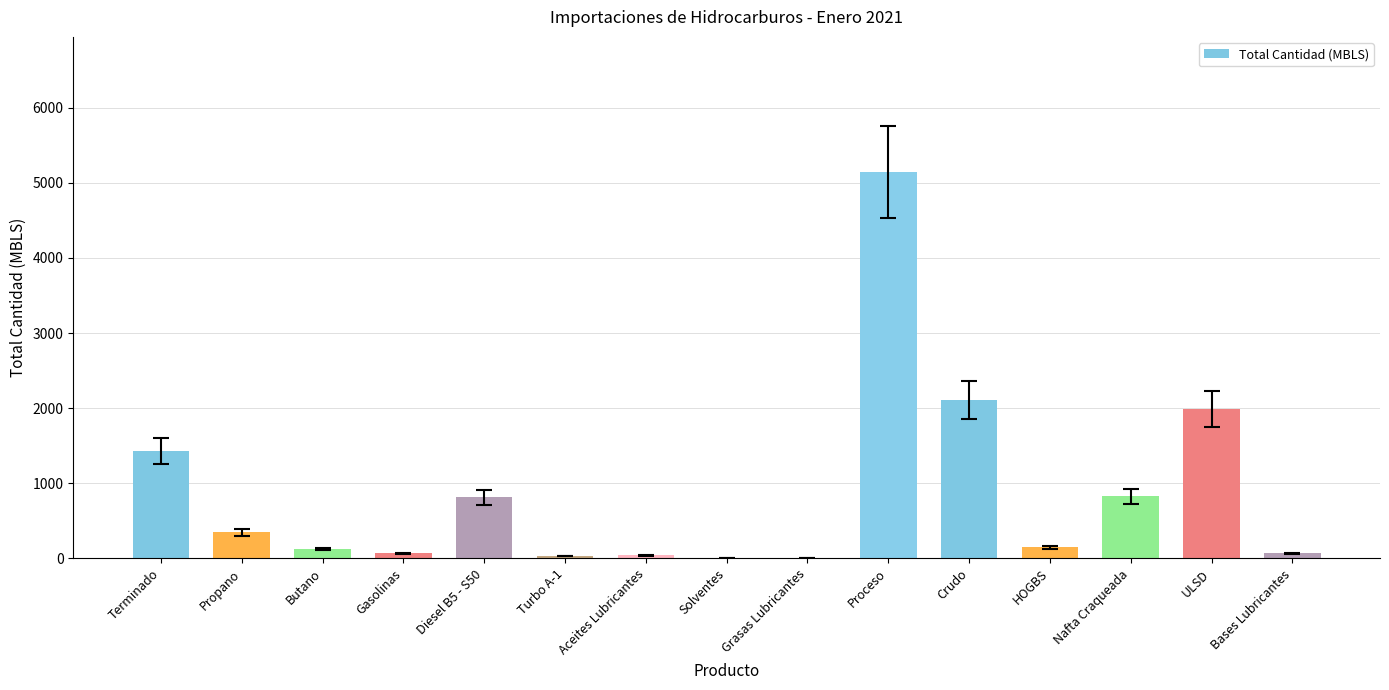

Approximately how many times larger is the value at Terminado compared to Proceso?

0.3